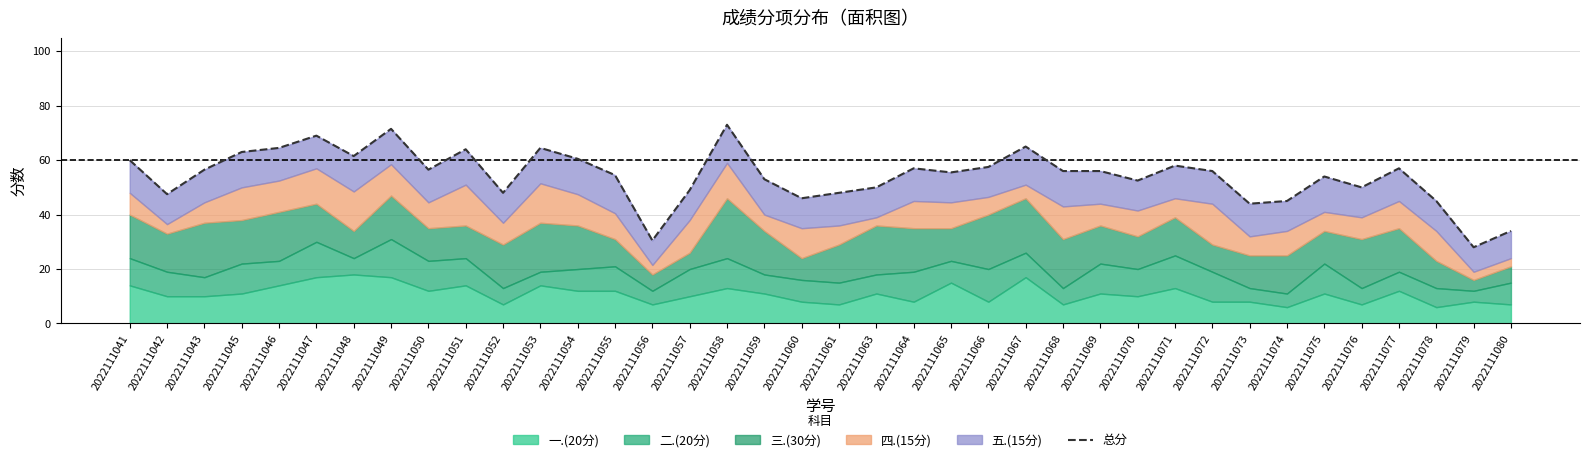

Which has a higher value, 2022111069 or 2022111050?

2022111050